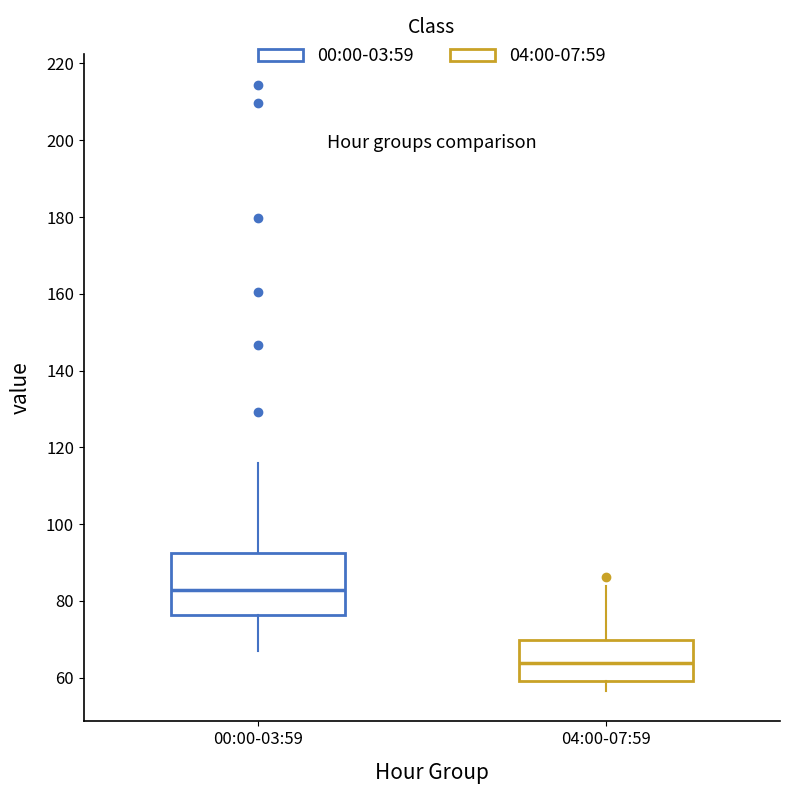

Which box's median line is the lowest?

04:00-07:59